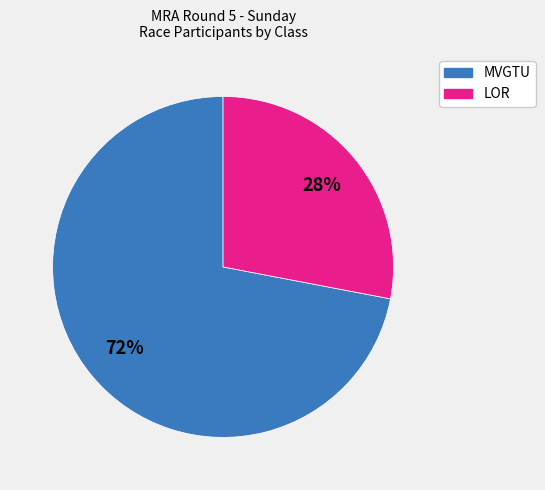

Between LOR and MVGTU, which is larger?

MVGTU